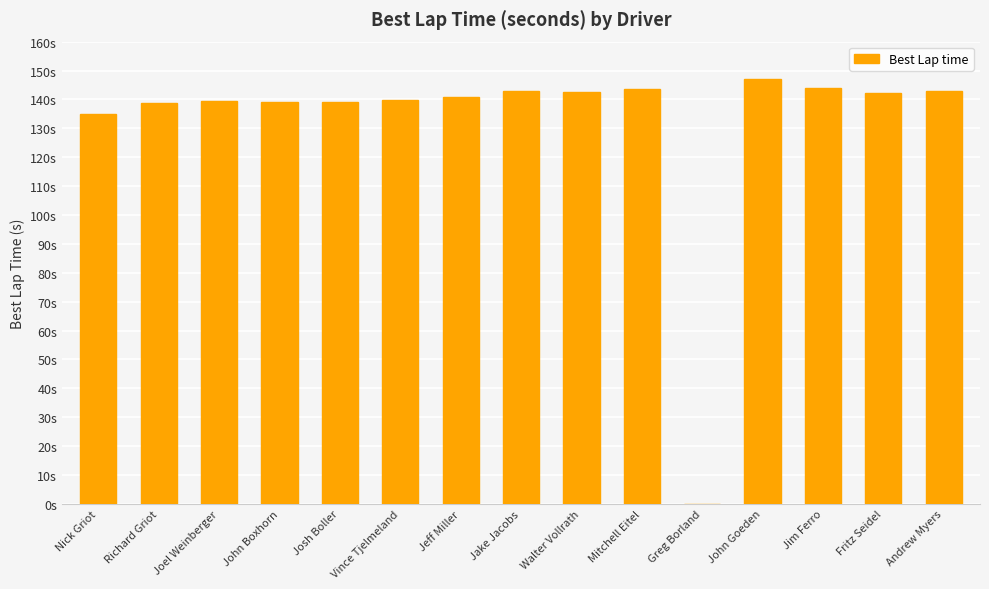

What is the difference between the maximum and minimum values?

147.2